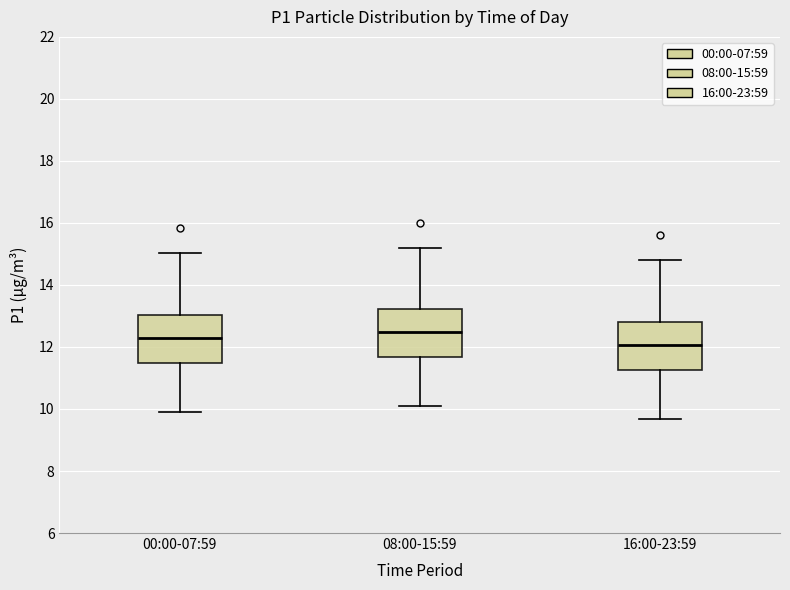

Where is the lower edge of the box for 08:00-15:59 on the y-axis? The values are not printed on the chart, so give them approximately, as read against the axis.

11.6